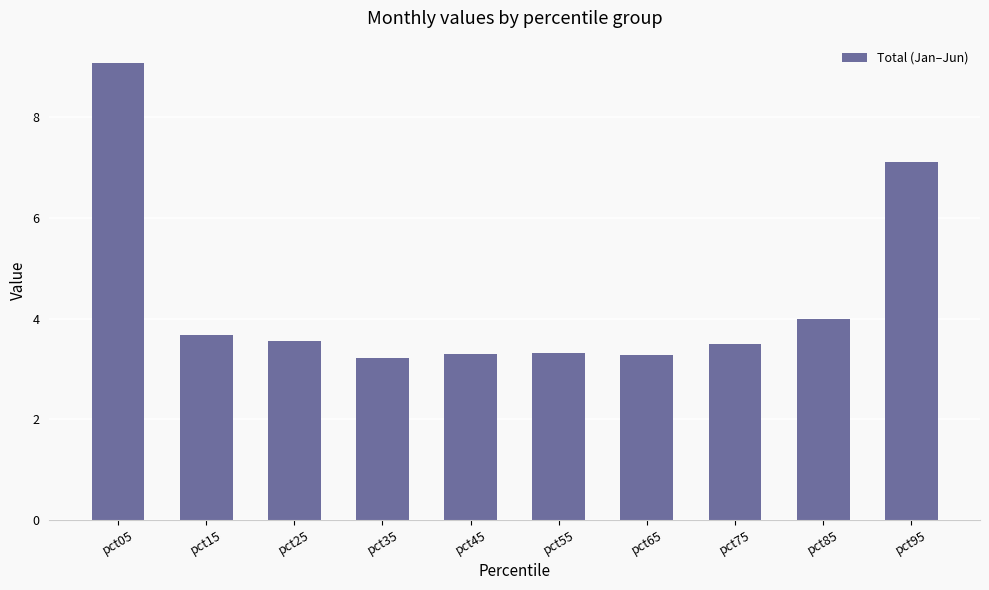

What is the approximate value at pct15?

3.7